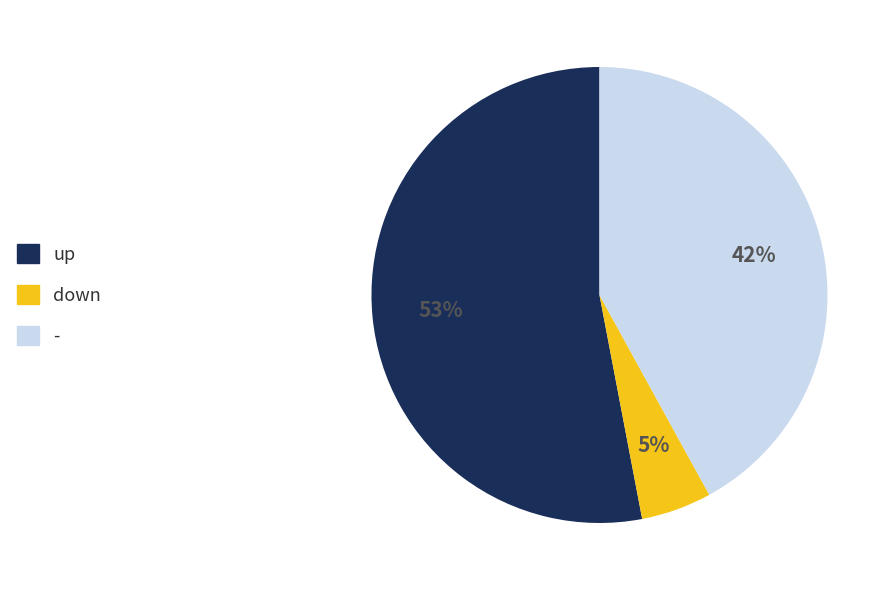

How many slices are in this pie chart?

3